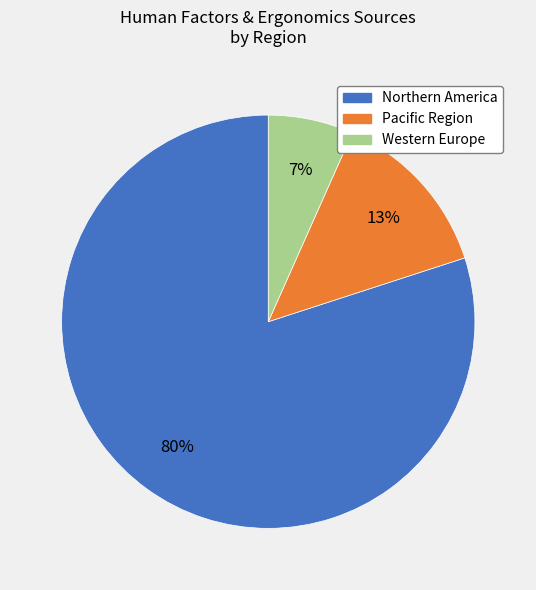

Rank the categories by value from lowest to highest.

Western Europe, Pacific Region, Northern America